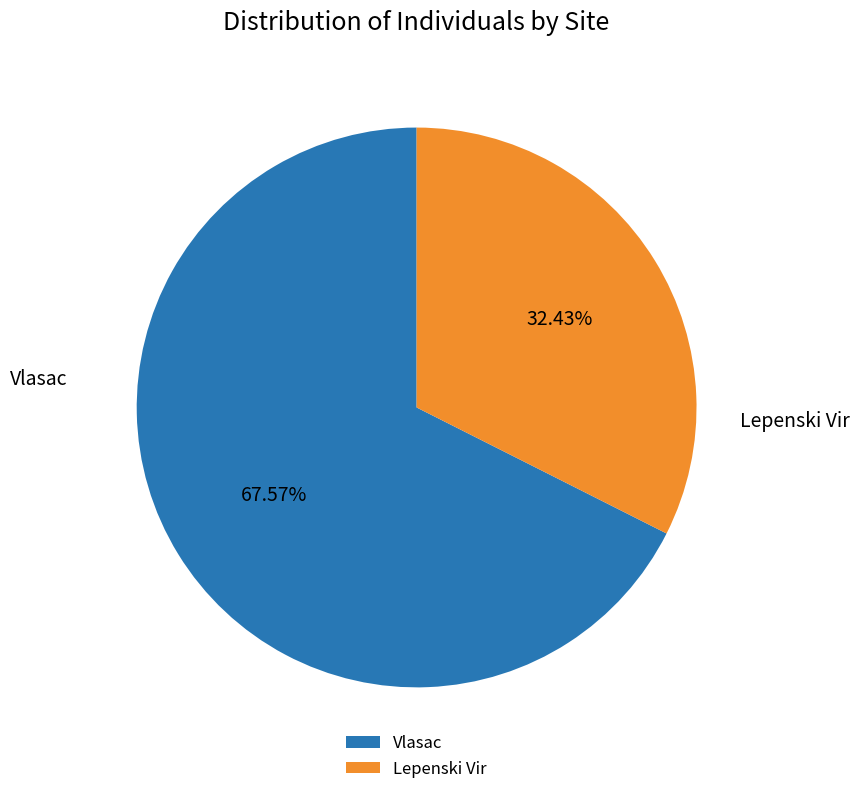

True or false: Vlasac accounts for 1% of the total.

False